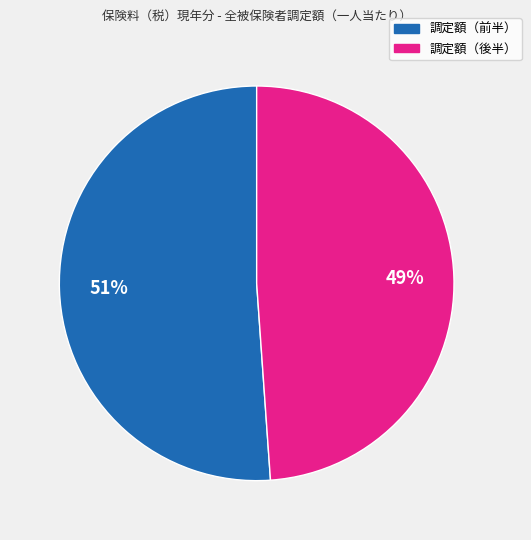

Is there any slice that represents more than half of the pie?

Yes